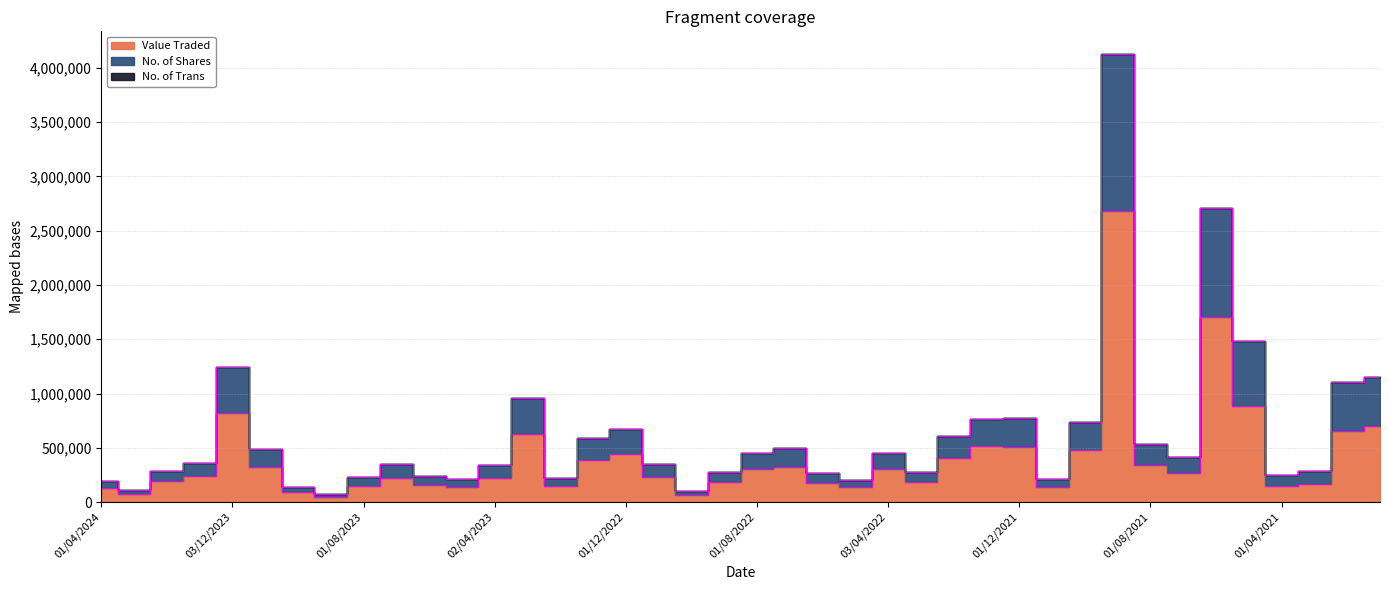

What is the lowest value of the Value Traded series?

51233